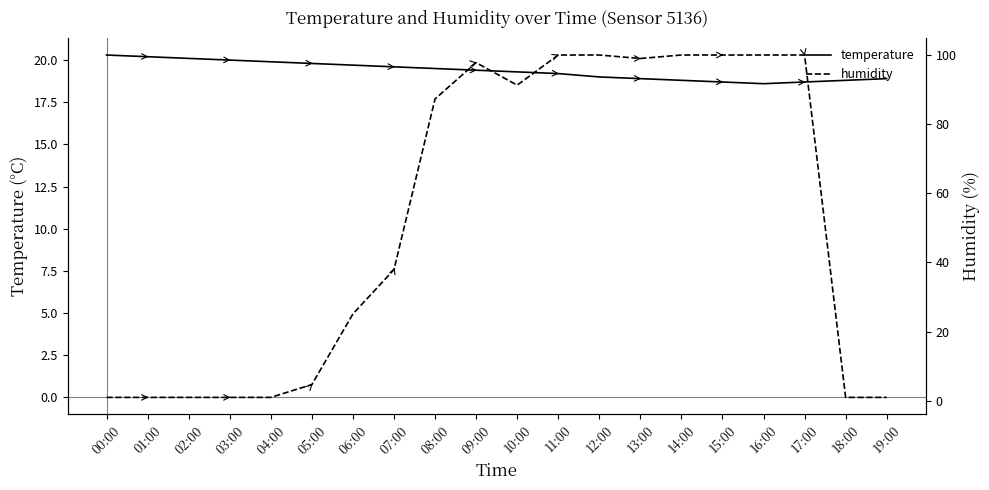

Which series changed the most between 16:00 and 18:00?

humidity